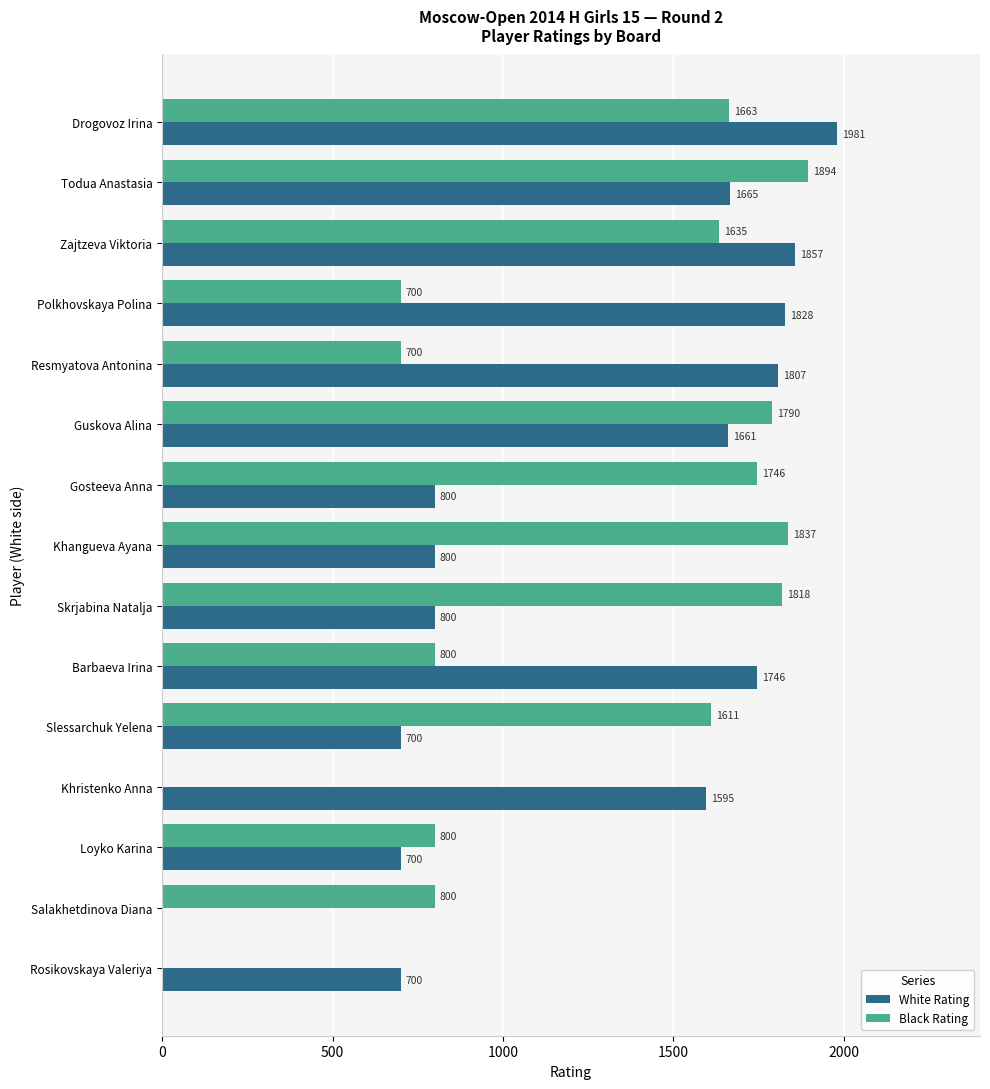

The value of Black Rating at Polkhovskaya Polina is 479. True or false?

False